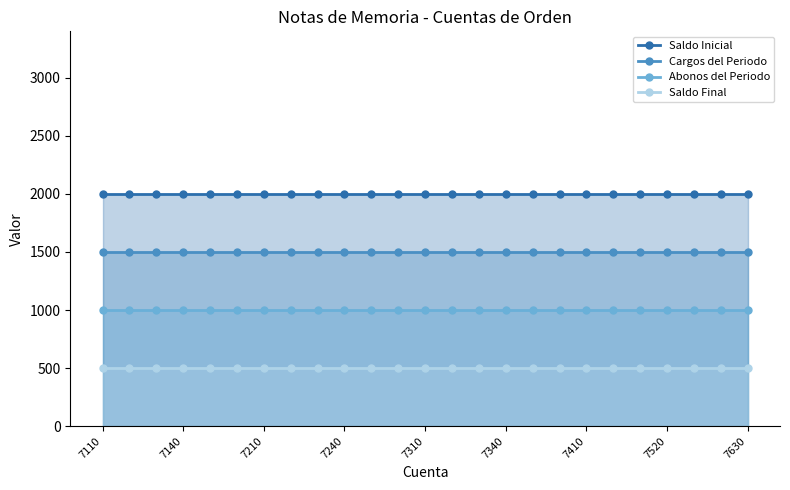

Reading left to right, extract all data points from this chart.

Saldo Inicial: 2000	2000	2000	2000	2000	2000	2000	2000	2000	2000	2000	2000	2000	2000	2000	2000	2000	2000	2000	2000	2000	2000	2000	2000	2000
Cargos del Periodo: 1500	1500	1500	1500	1500	1500	1500	1500	1500	1500	1500	1500	1500	1500	1500	1500	1500	1500	1500	1500	1500	1500	1500	1500	1500
Abonos del Periodo: 1000	1000	1000	1000	1000	1000	1000	1000	1000	1000	1000	1000	1000	1000	1000	1000	1000	1000	1000	1000	1000	1000	1000	1000	1000
Saldo Final: 500	500	500	500	500	500	500	500	500	500	500	500	500	500	500	500	500	500	500	500	500	500	500	500	500